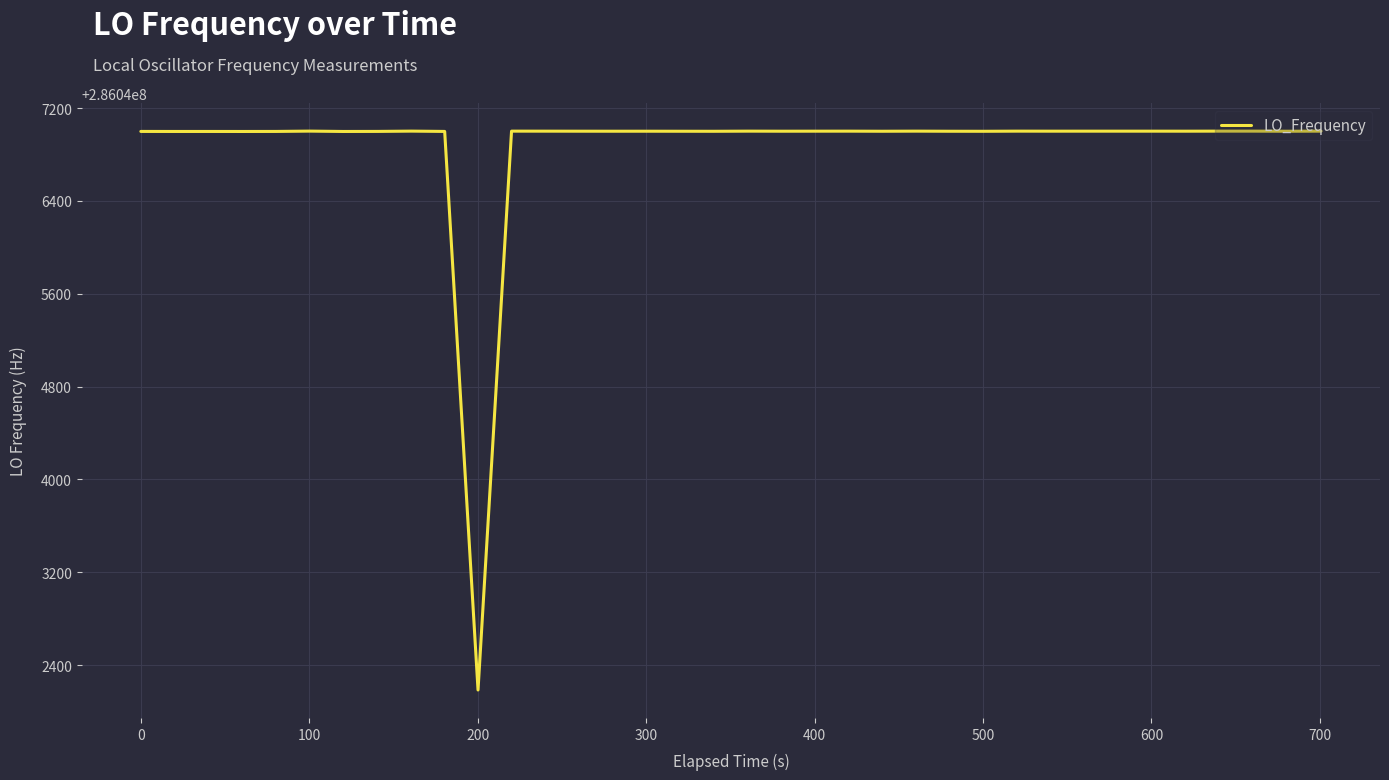

What is the smallest value displayed?

286042185.5